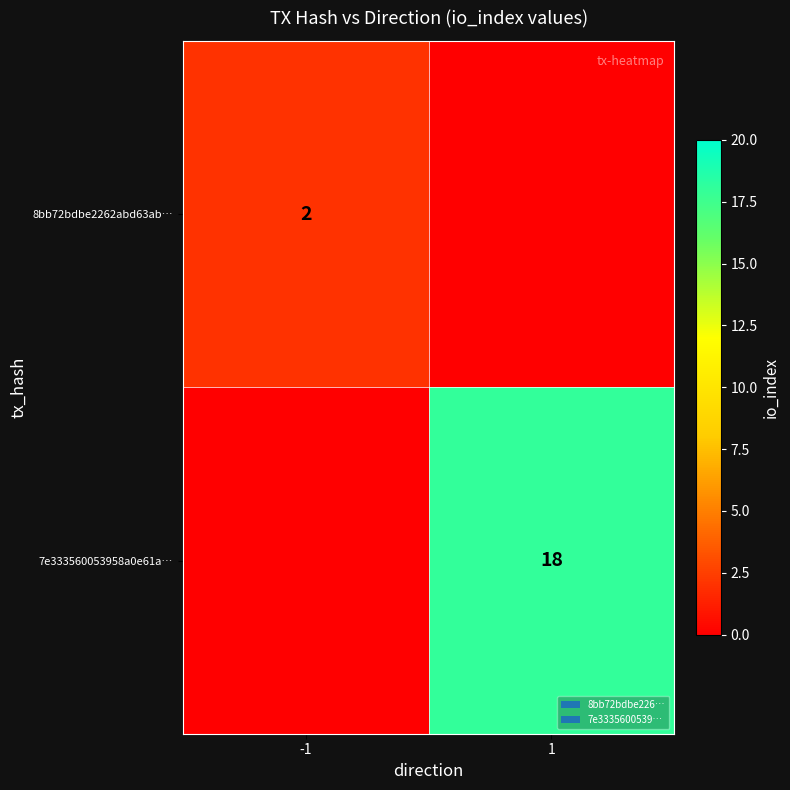

Is it true that 8bb72bdbe2262abd63ab… equals 2 at -1?

True